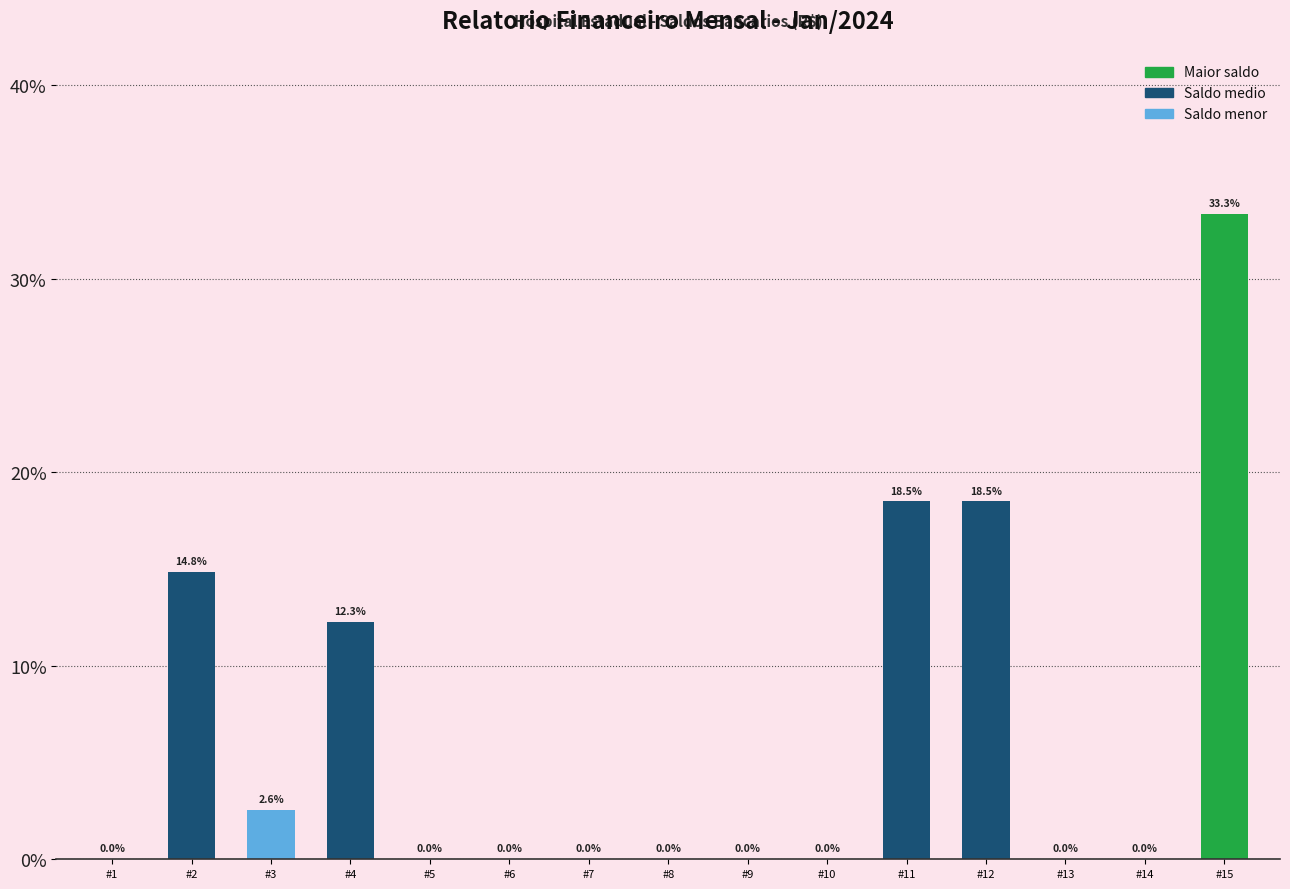

Reading right to left, what are all the values shown in this chart?

#15=33.3	#14=0.0	#13=0.0	#12=18.5	#11=18.5	#10=0.0	#9=0.0	#8=0.0	#7=0.0	#6=0.0	#5=0.0	#4=12.3	#3=2.6	#2=14.8	#1=0.0